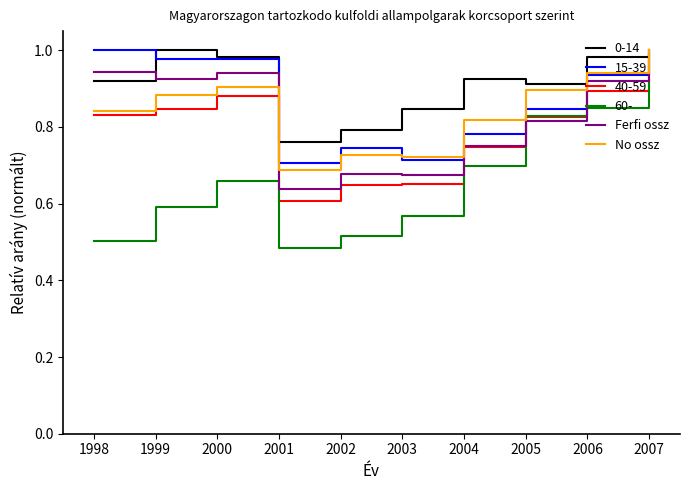

Where is the first local minimum for Ferfi ossz?

1999